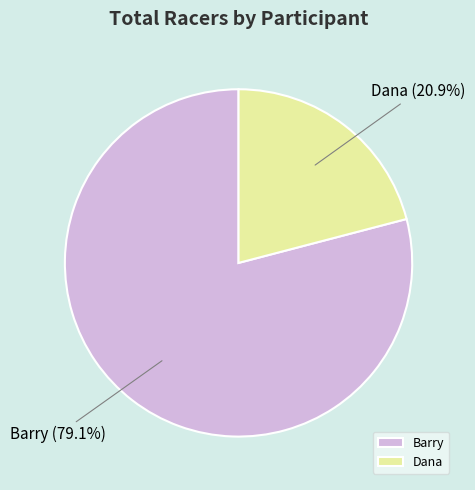

Count the number of slices in the pie.

2